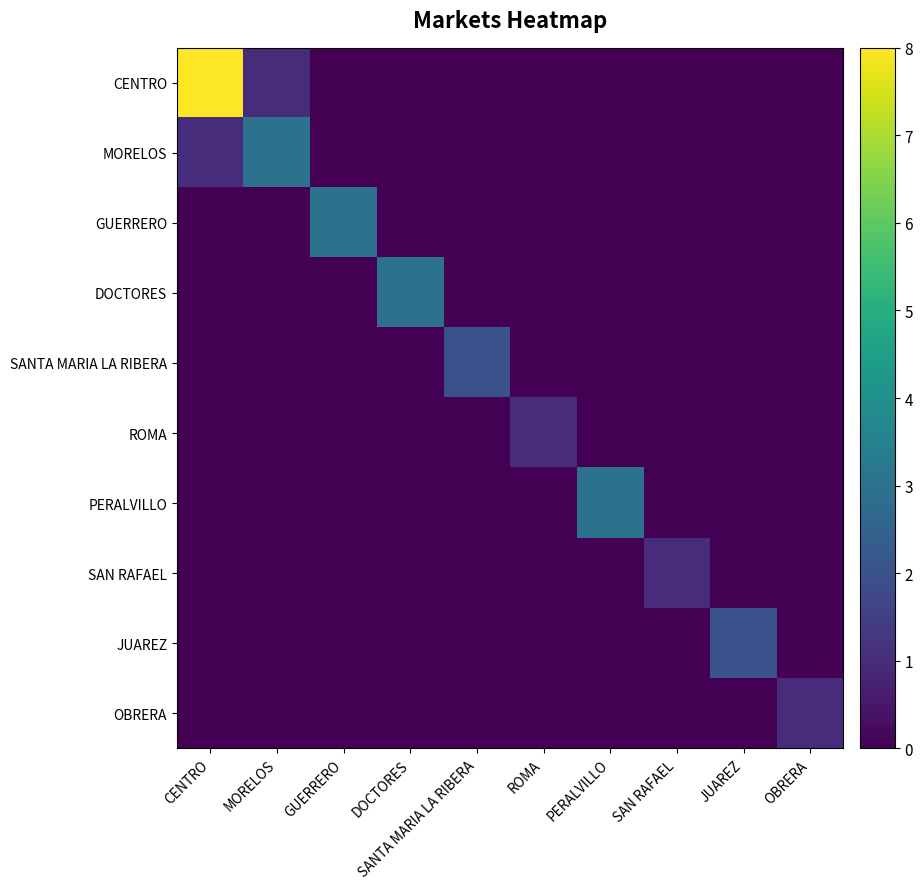

At how many categories does at least one series exceed 0?

10